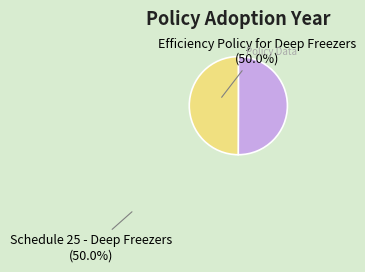

Is the sum of Efficiency Policy for Deep Freezers (50.0%) and Schedule 25 - Deep Freezers (50.0%) greater than half?

Yes